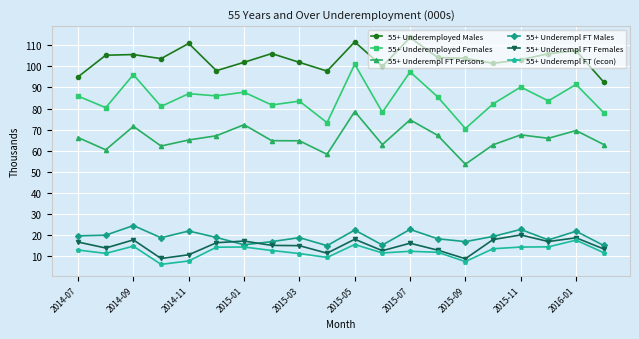

What is the minimum value shown in the chart?

6.1